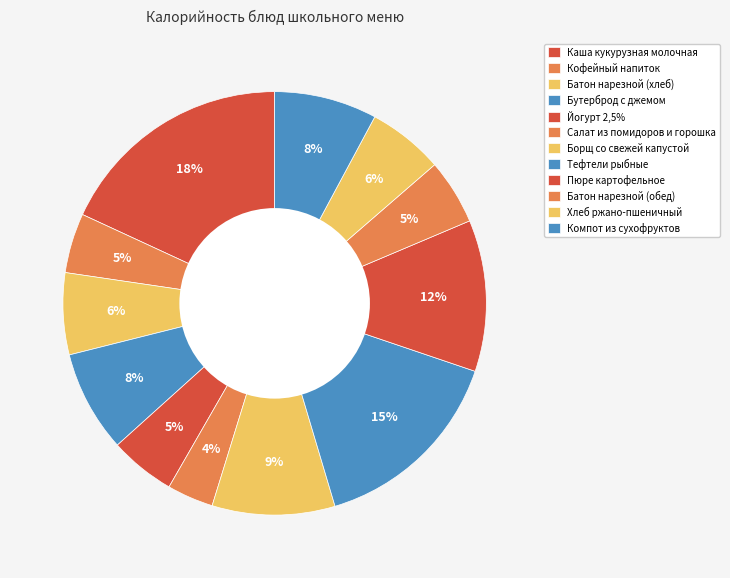

What percentage is the Салат из помидоров и горошка slice, to the nearest percent?

4%